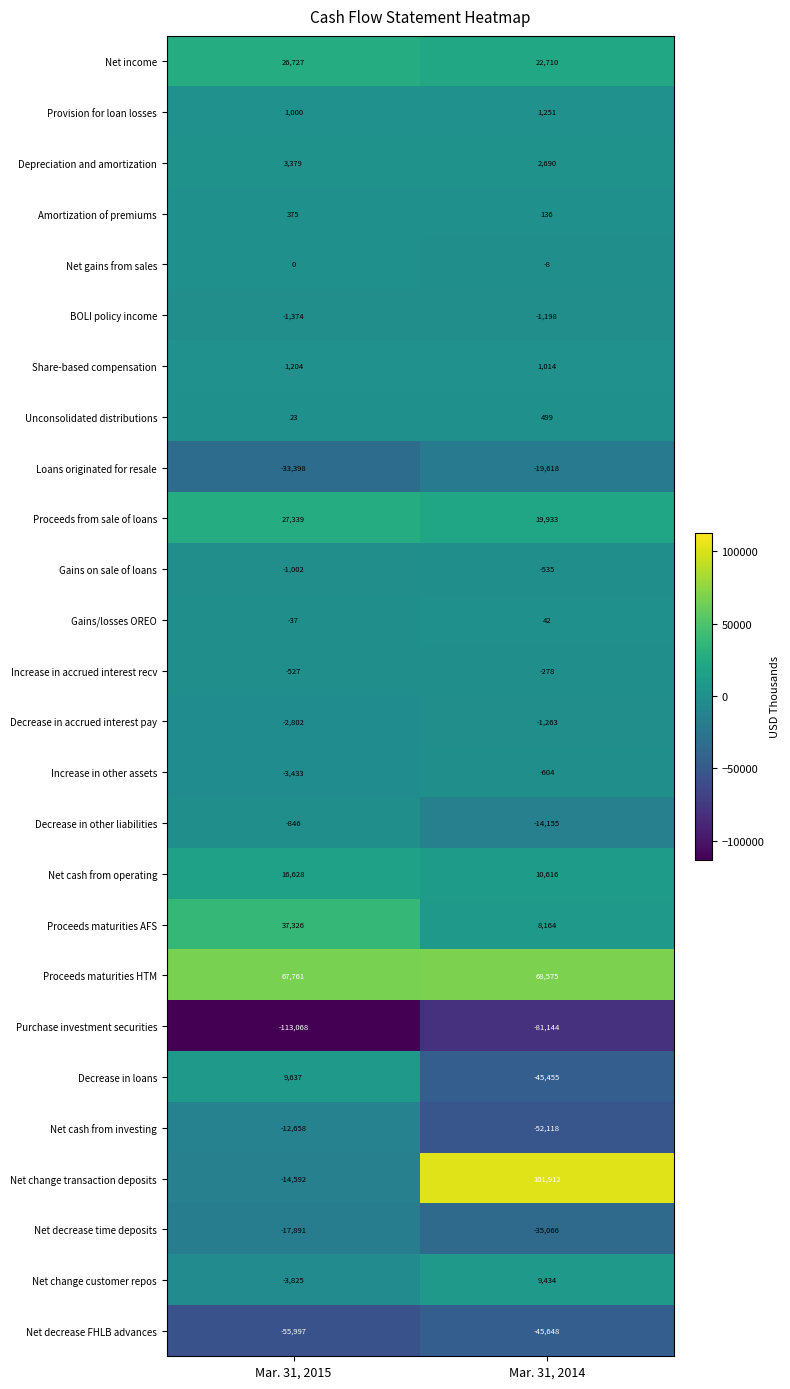

The Increase in accrued interest recv series shows -837 at Mar. 31, 2015. True or false?

False